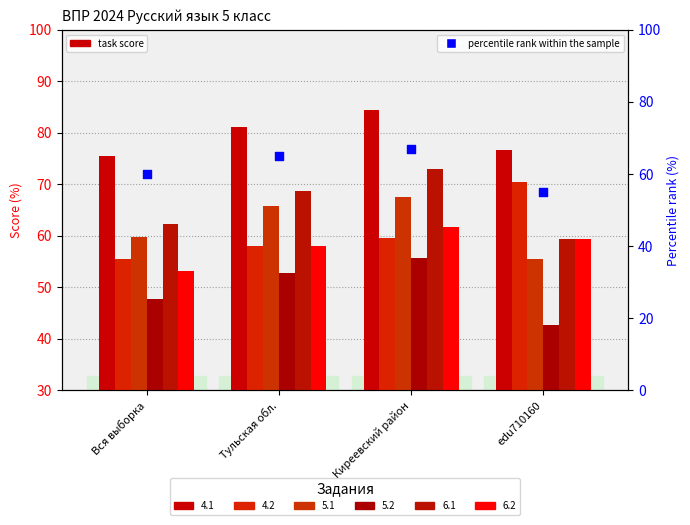

Which has a higher value, Тульская обл. or edu710160?

Тульская обл.